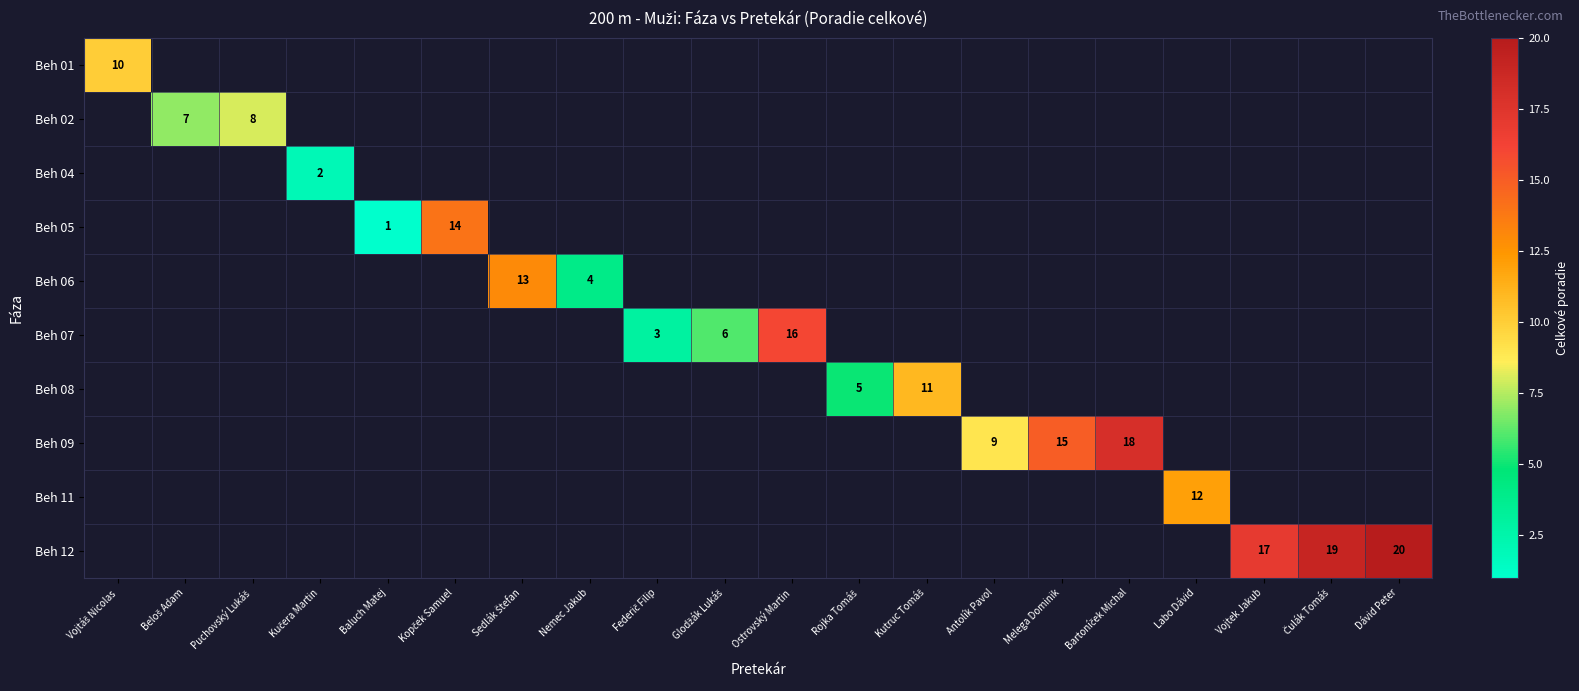

At which category does the chart reach its peak across all series?

Dávid Peter